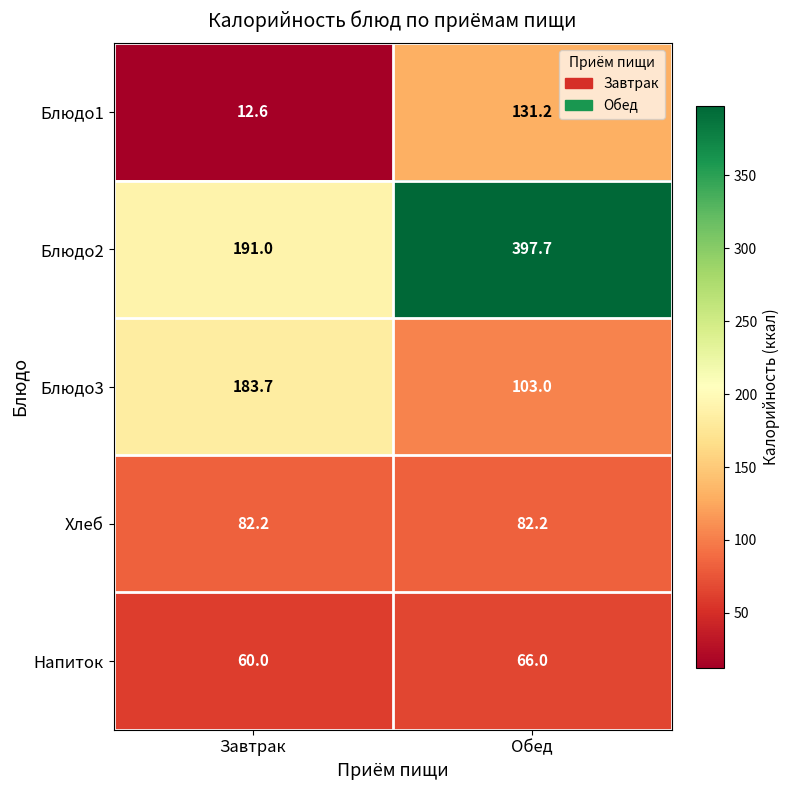

Where is Блюдо3 nearest to the value 143?

Обед